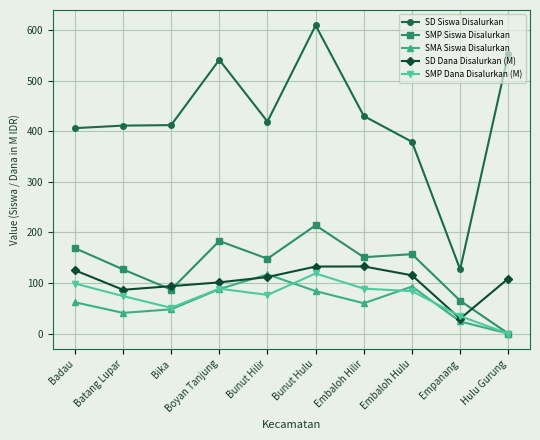

Between Bika and Bunut Hulu, which series saw the biggest shift?

SD Siswa Disalurkan